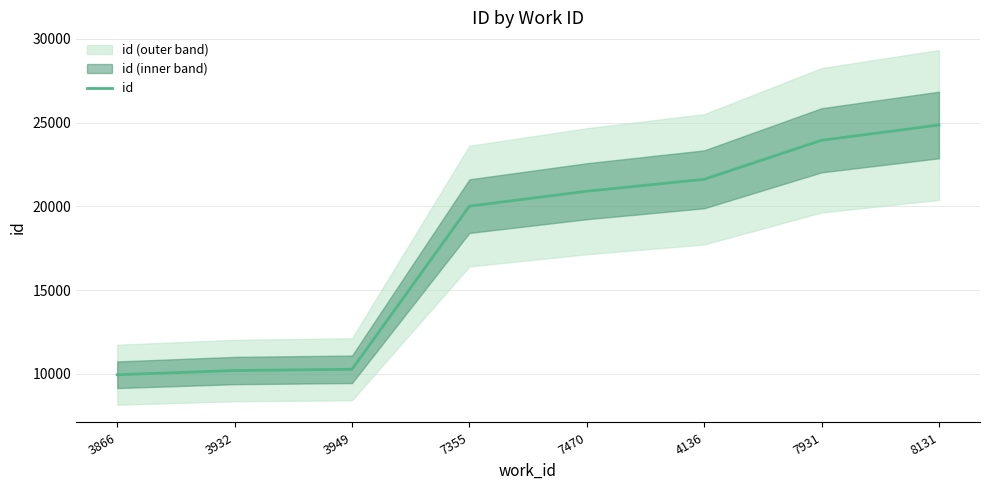

What is the greatest value displayed?

24854